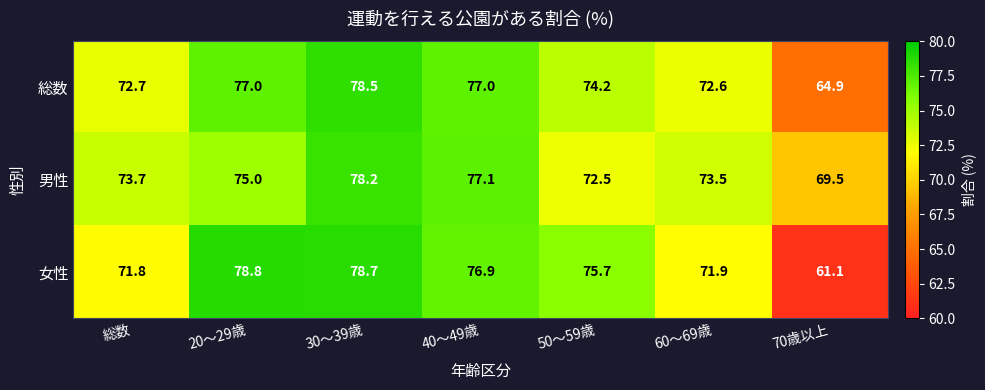

At which category is the sum across all series the highest?

30～39歳